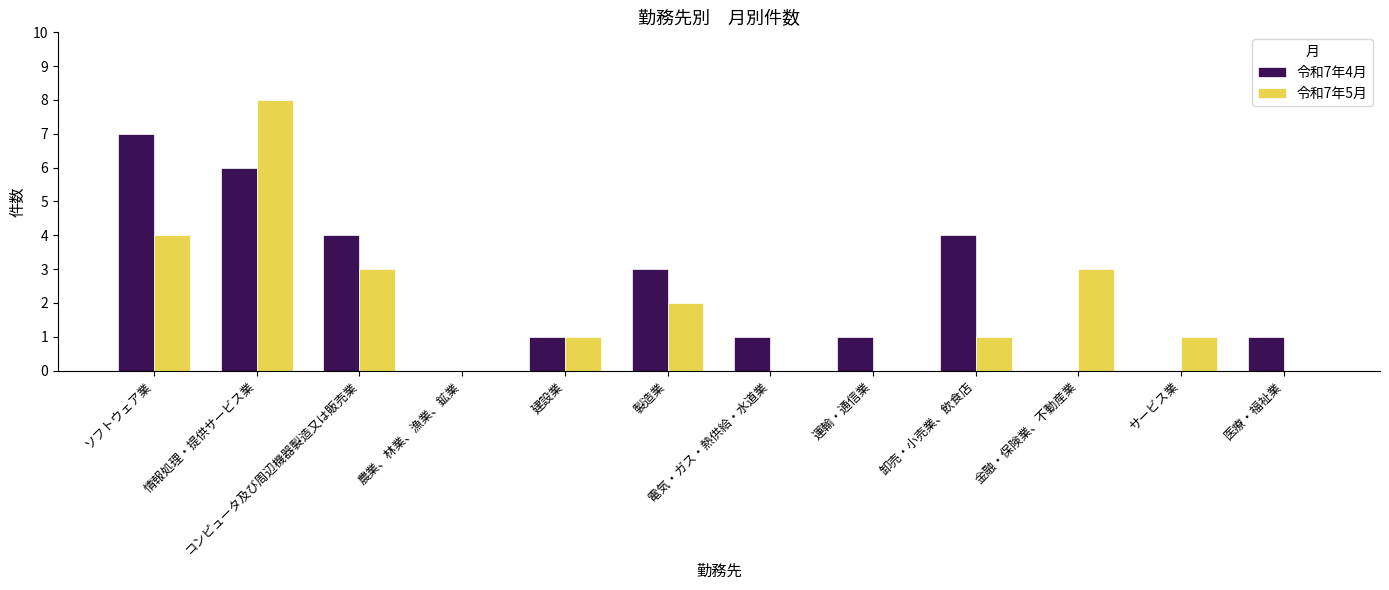

Is the value of 令和7年4月 at 医療・福祉業 greater than the value of 令和7年5月 at 医療・福祉業?

Yes